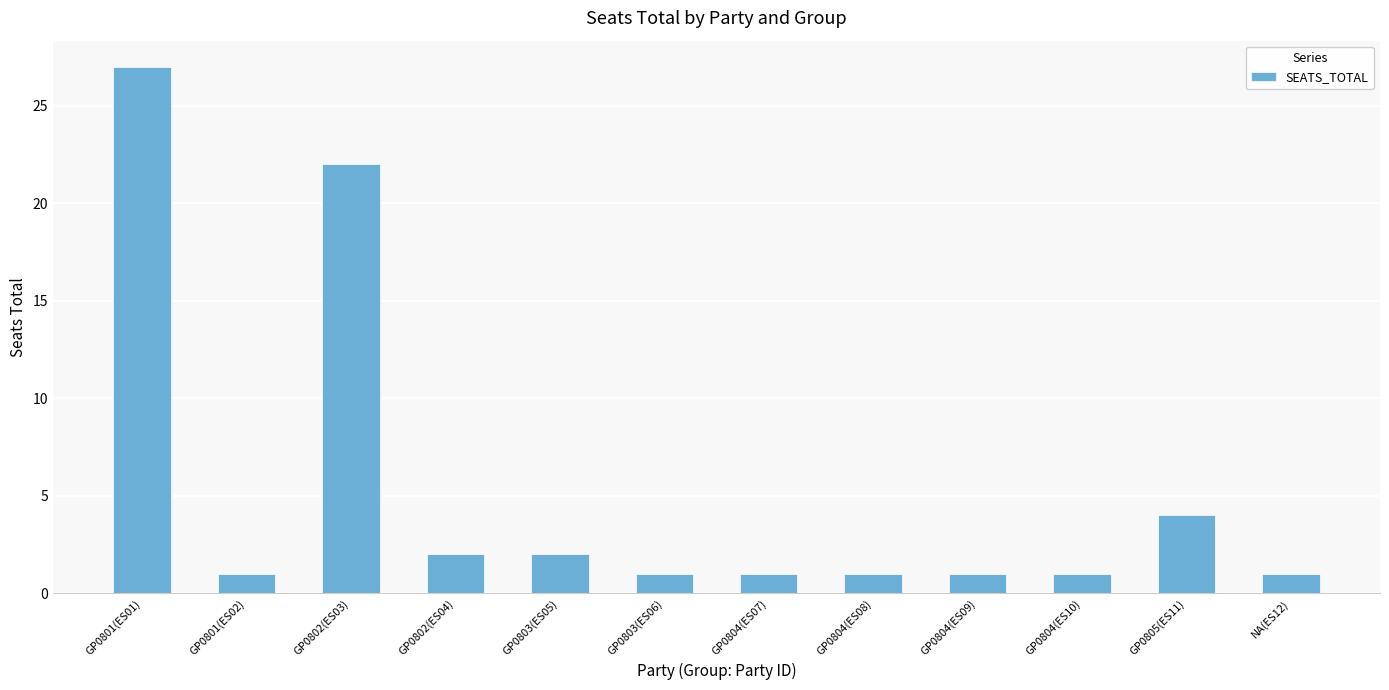

At which label is the value closest to 14?

GP0802(ES03)